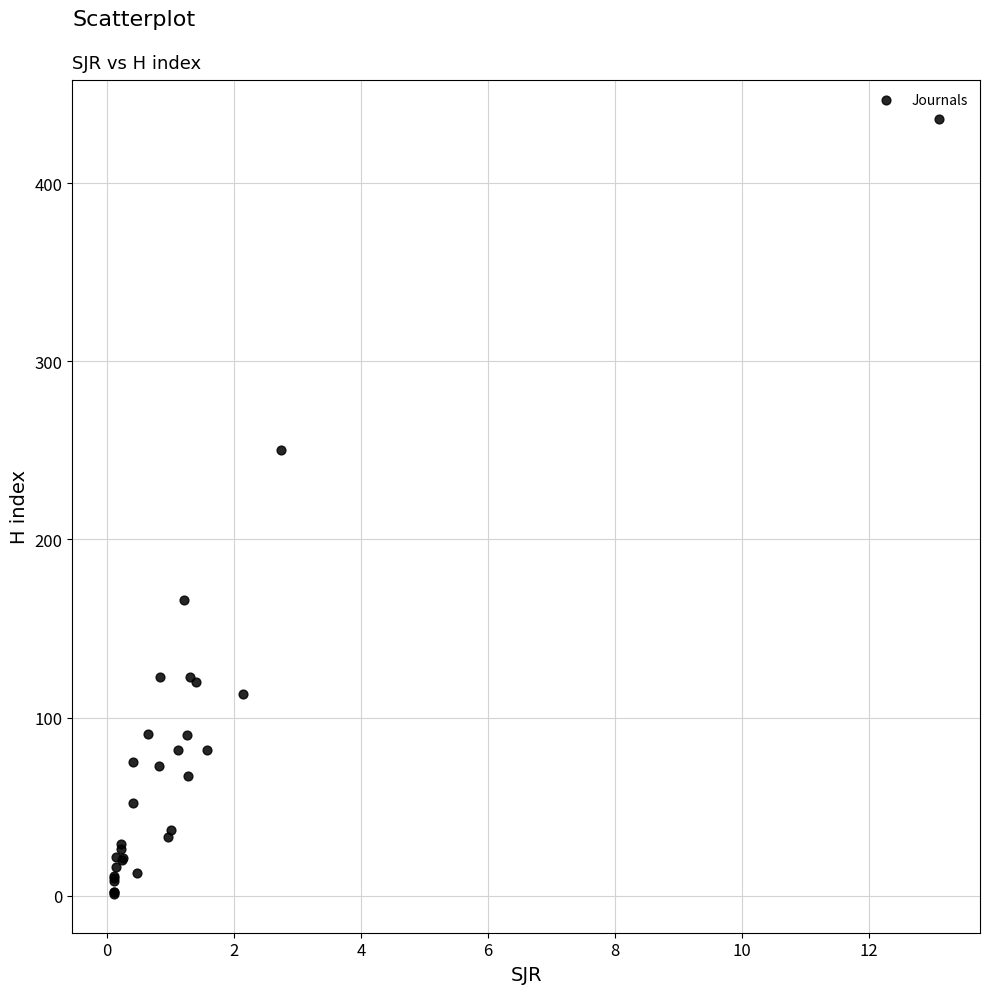

What Y value in the scatter plot is closest to 218?

250